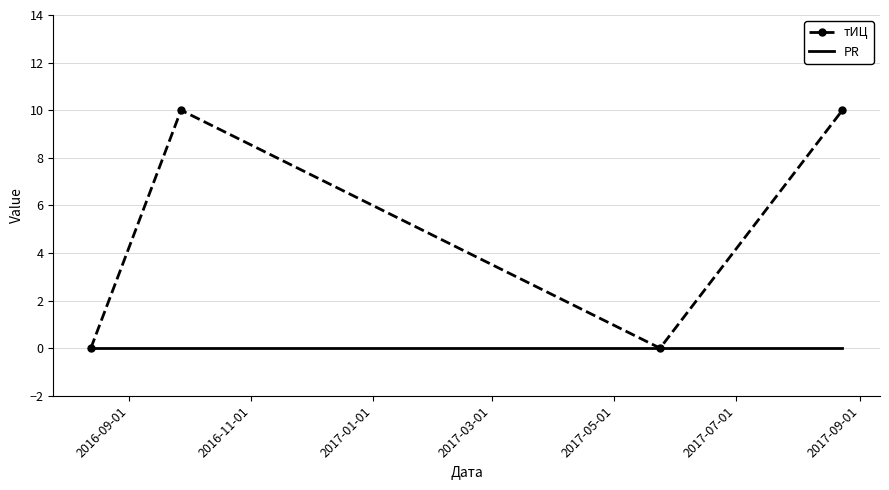

What is the maximum value shown in the chart?

10